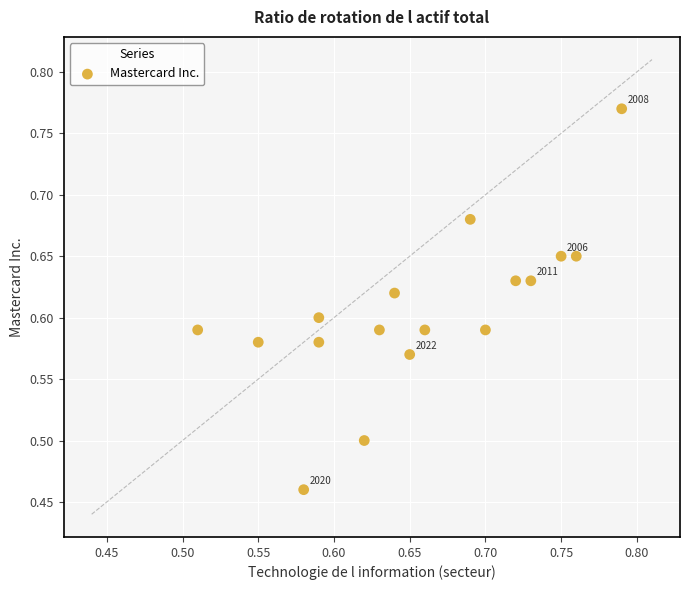

What is the range of Y values (max minus min)?

0.3